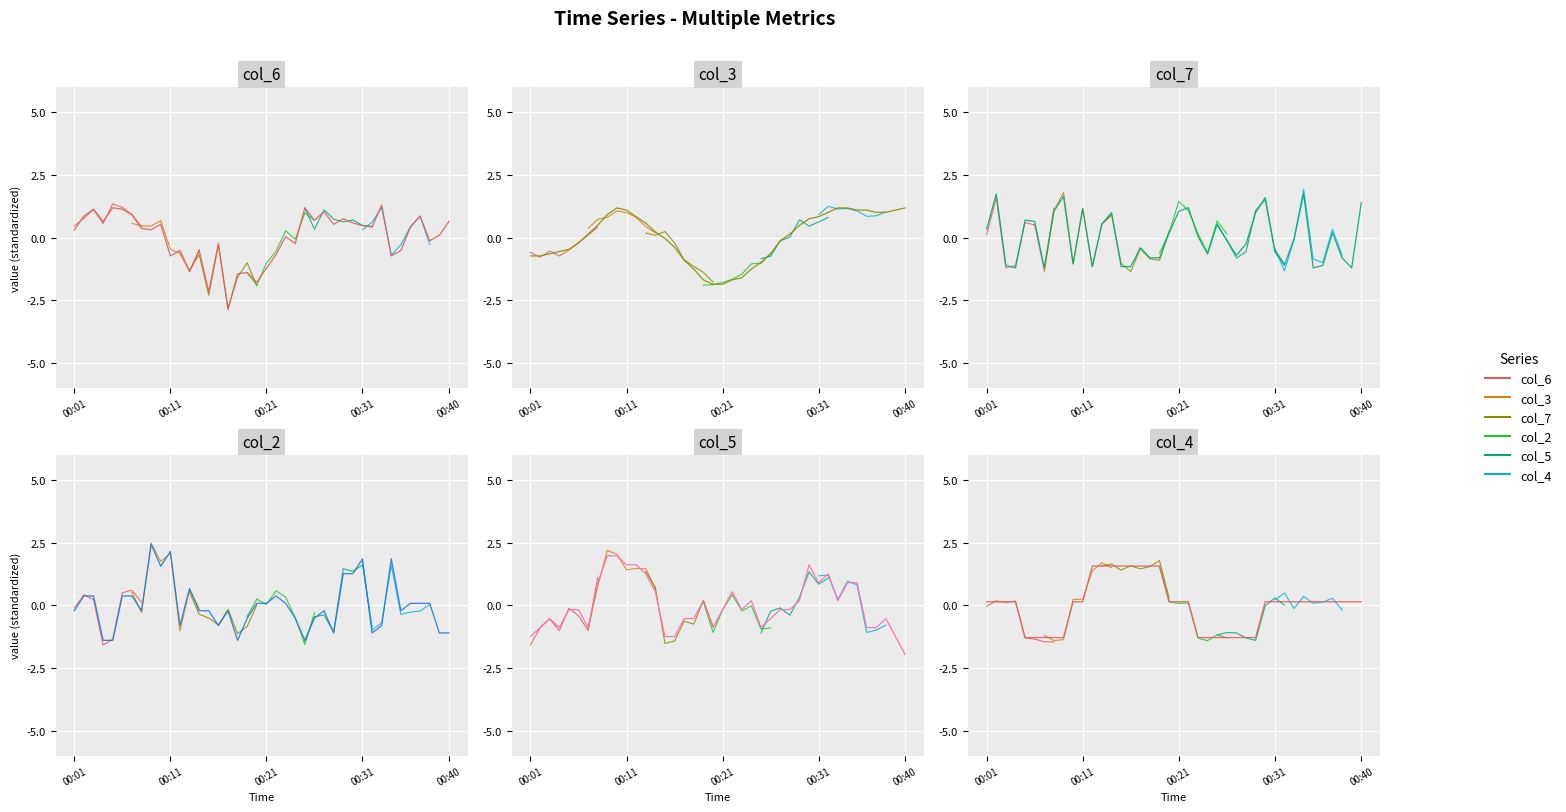

Reading right to left, extract all data points from this chart.

col_6: 0.6	0.1	-0.1	0.9	0.4	-0.5	-0.7	1.3	0.4	0.5	0.6	0.8	0.5	1.0	0.7	1.2	-0.2	0.0	-0.7	-1.2	-1.8	-1.4	-1.4	-2.9	-0.2	-2.2	-0.5	-1.3	-0.5	-0.7	0.5	0.3	0.4	0.9	1.1	1.2	0.6	1.1	0.9	0.3
col_3: 1.2	1.1	1.0	1.0	1.1	1.1	1.2	1.2	1.0	0.8	0.8	0.5	0.1	-0.1	-0.6	-1.0	-1.3	-1.6	-1.7	-1.9	-1.9	-1.7	-1.3	-0.9	-0.4	-0.0	0.2	0.6	0.8	1.1	1.2	0.9	0.5	0.1	-0.2	-0.5	-0.6	-0.6	-0.7	-0.7
col_7: 1.4	-1.2	-0.8	0.2	-1.1	-1.2	1.7	-0.1	-1.1	-0.6	1.6	1.0	-0.3	-0.7	-0.1	0.5	-0.7	0.0	1.2	1.0	0.2	-0.8	-0.8	-0.4	-1.2	-1.2	1.0	0.5	-1.2	1.1	-1.1	1.6	1.0	-1.2	0.6	0.7	-1.2	-1.1	1.7	0.3
col_2: -1.1	-1.1	0.1	0.1	0.1	-0.2	1.9	-0.8	-1.1	1.9	1.3	1.3	-1.1	-0.2	-0.5	-1.4	-0.5	0.1	0.4	0.1	0.1	-0.5	-1.4	-0.2	-0.8	-0.2	-0.2	0.7	-0.8	2.2	1.6	2.4	-0.2	0.4	0.4	-1.4	-1.4	0.4	0.4	-0.2
col_5: -2.0	-1.2	-0.5	-0.9	-0.9	0.9	0.9	0.2	1.3	0.9	1.6	0.2	-0.2	-0.2	-0.5	-0.9	0.2	-0.2	0.5	-0.2	-0.9	0.2	-0.5	-0.5	-1.2	-1.2	0.5	1.3	1.6	1.6	2.0	2.0	0.9	-0.9	-0.2	-0.2	-0.9	-0.5	-0.9	-1.2
col_4: 0.1	0.1	0.1	0.1	0.1	0.1	0.1	0.1	0.1	0.1	0.1	-1.3	-1.3	-1.3	-1.3	-1.3	-1.3	-1.3	0.1	0.1	0.1	1.6	1.6	1.6	1.6	1.6	1.6	1.6	1.6	0.1	0.1	-1.3	-1.3	-1.3	-1.3	-1.3	0.1	0.1	0.1	0.1